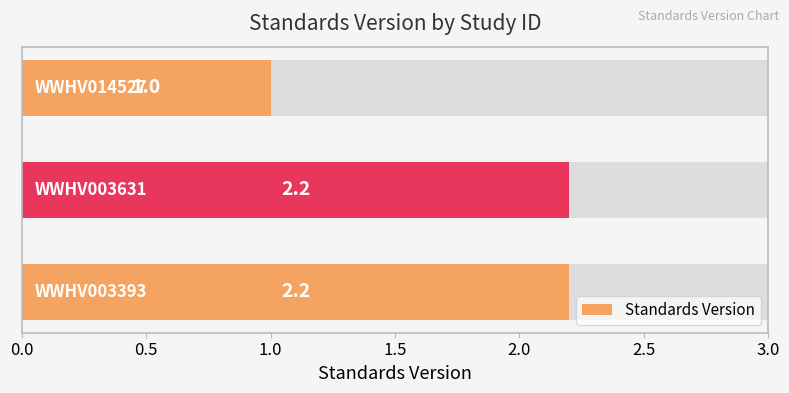

Reading right to left, transcribe all the data shown in this chart.

1.0	2.2	2.2